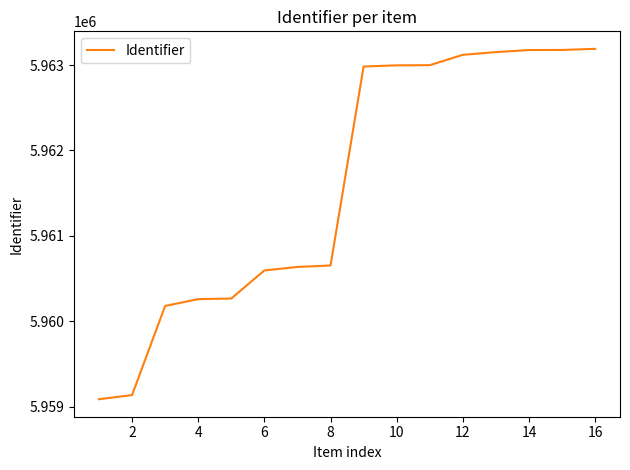

What is the minimum value shown in the chart?

5959087